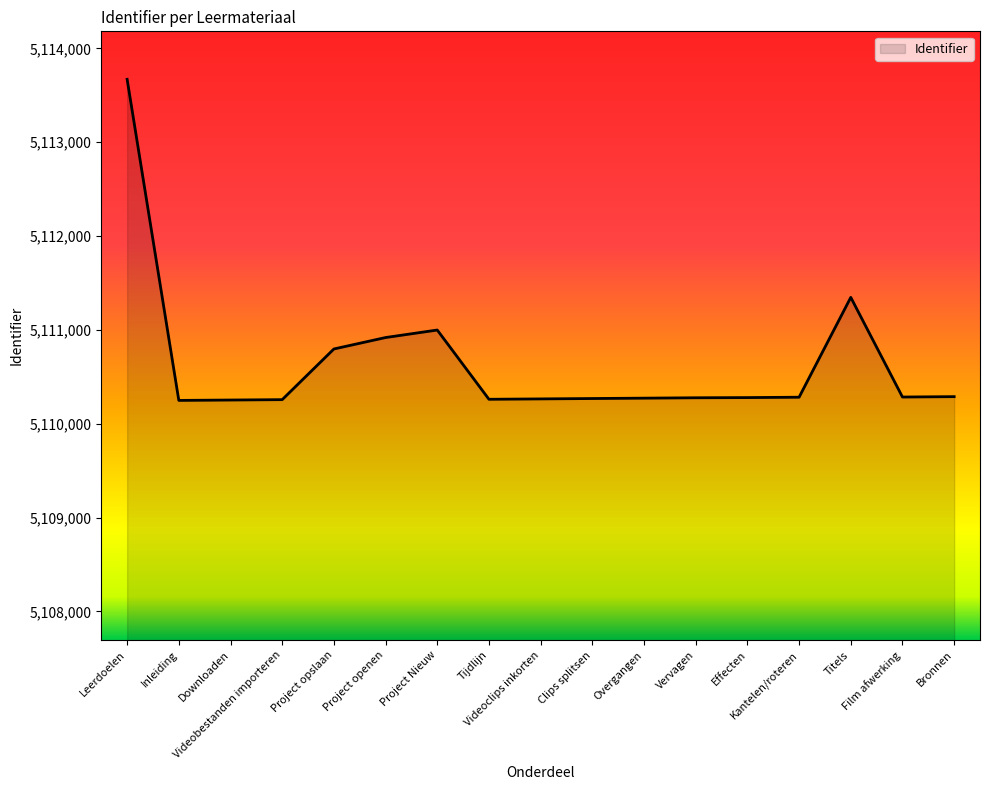

What is the greatest value displayed?

5113671